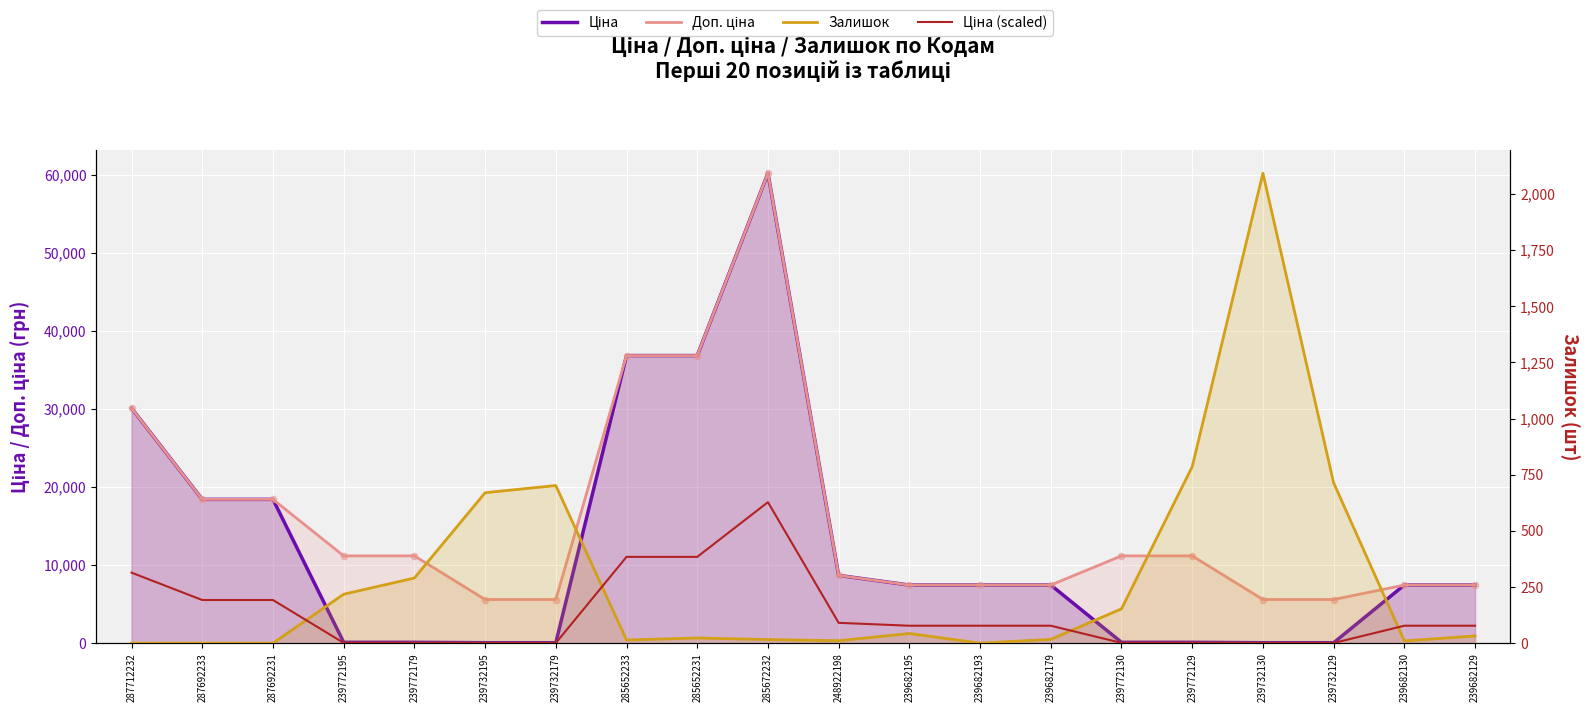

Which series has the widest spread of Y values?

Ціна